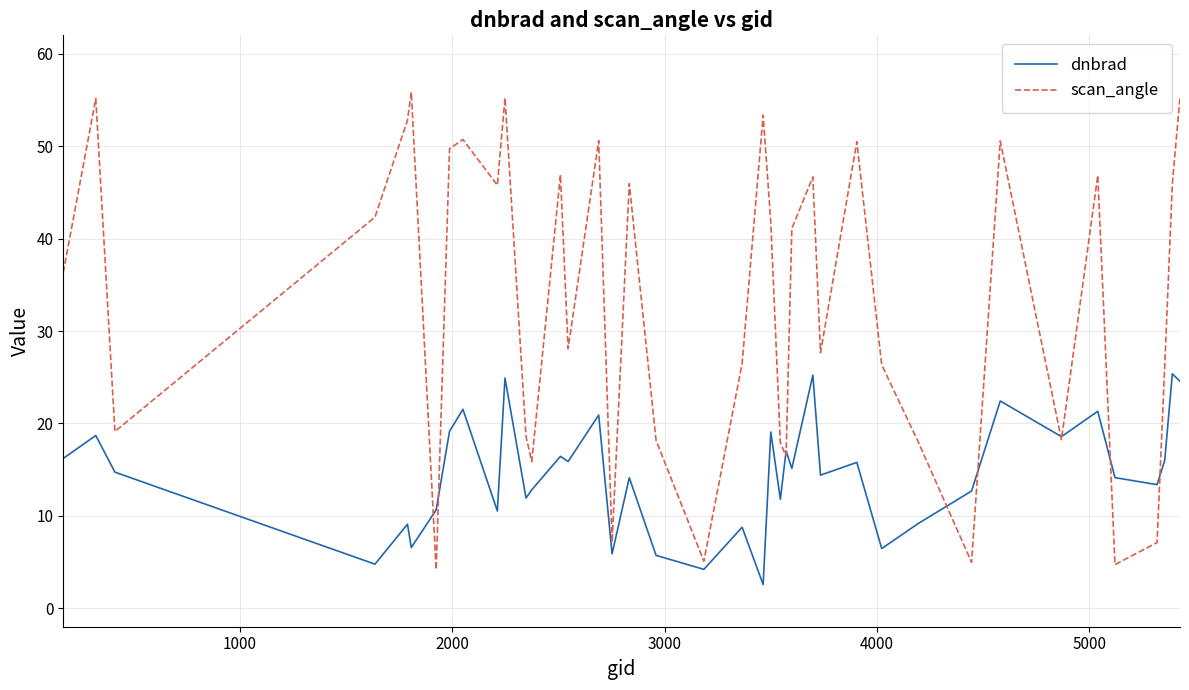

List the series in order of their overall mean, lowest first.

dnbrad, scan_angle